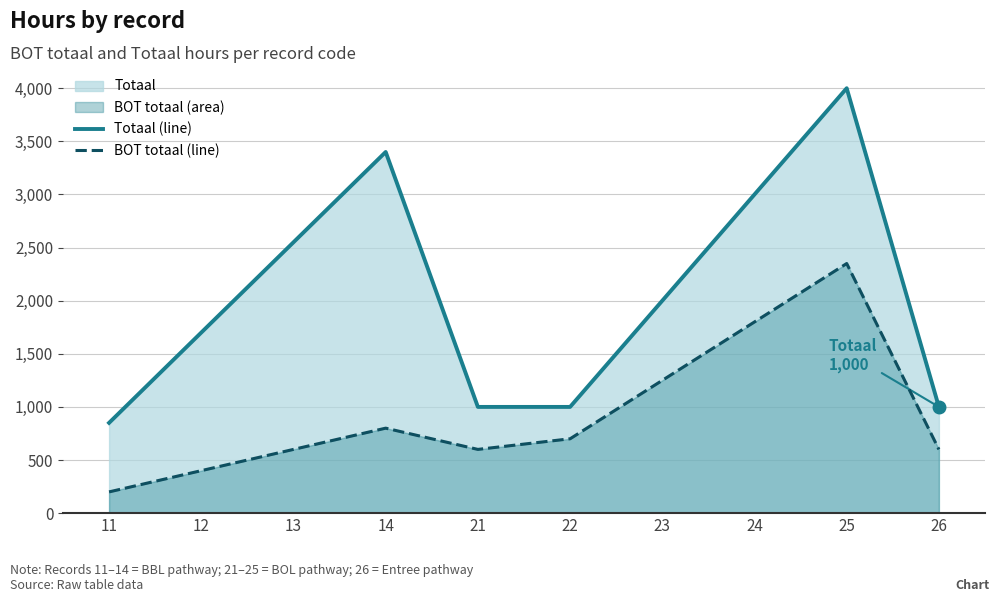

Count the number of data series in this chart.

2